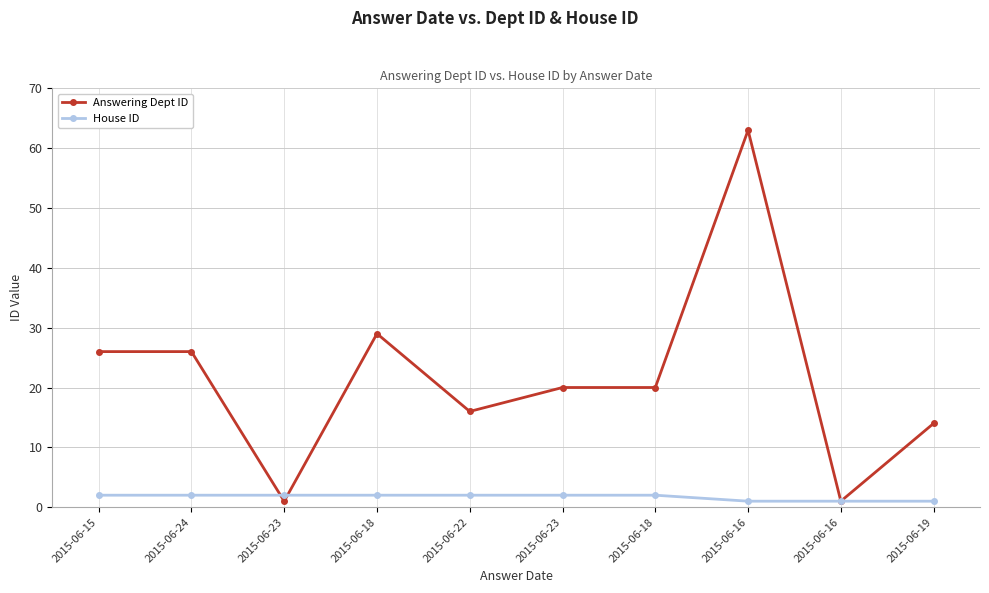

Does the chart have visible grid lines?

Yes